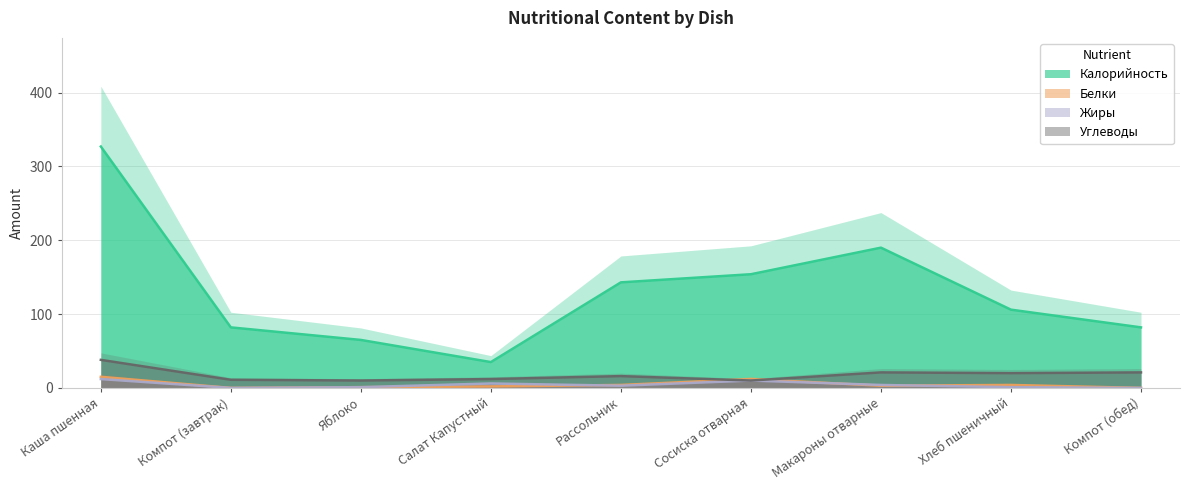

What is the greatest value displayed?

327